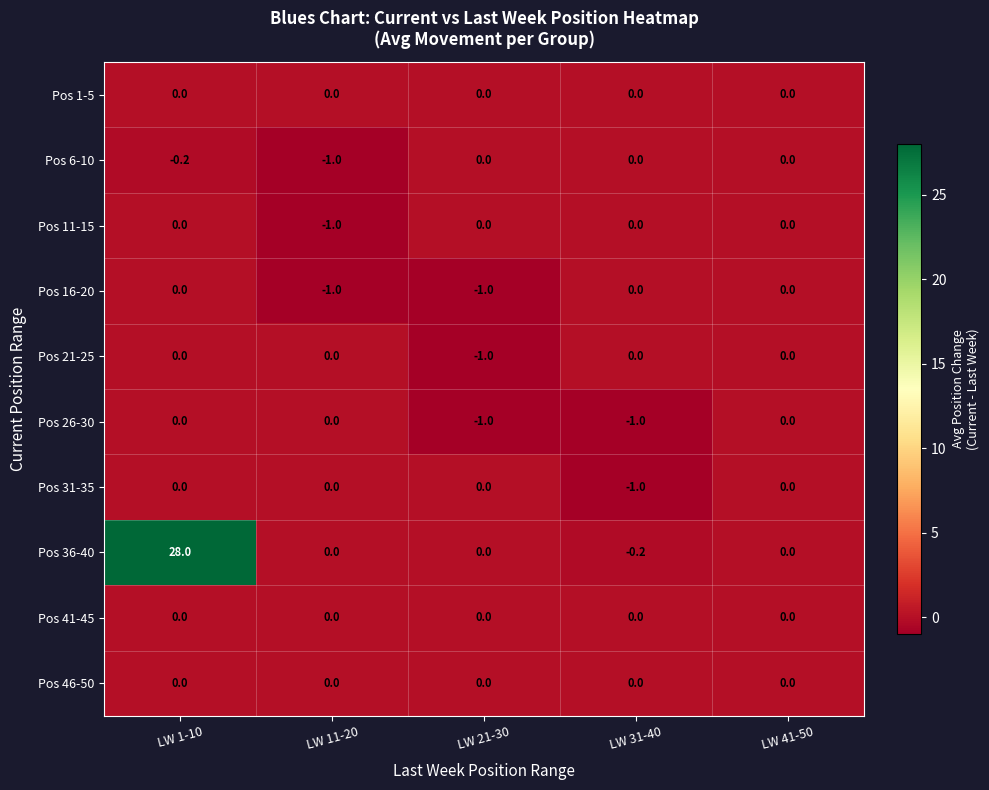

What is the sum of the Pos 16-20 values at LW 21-30 and LW 11-20?

-2.0